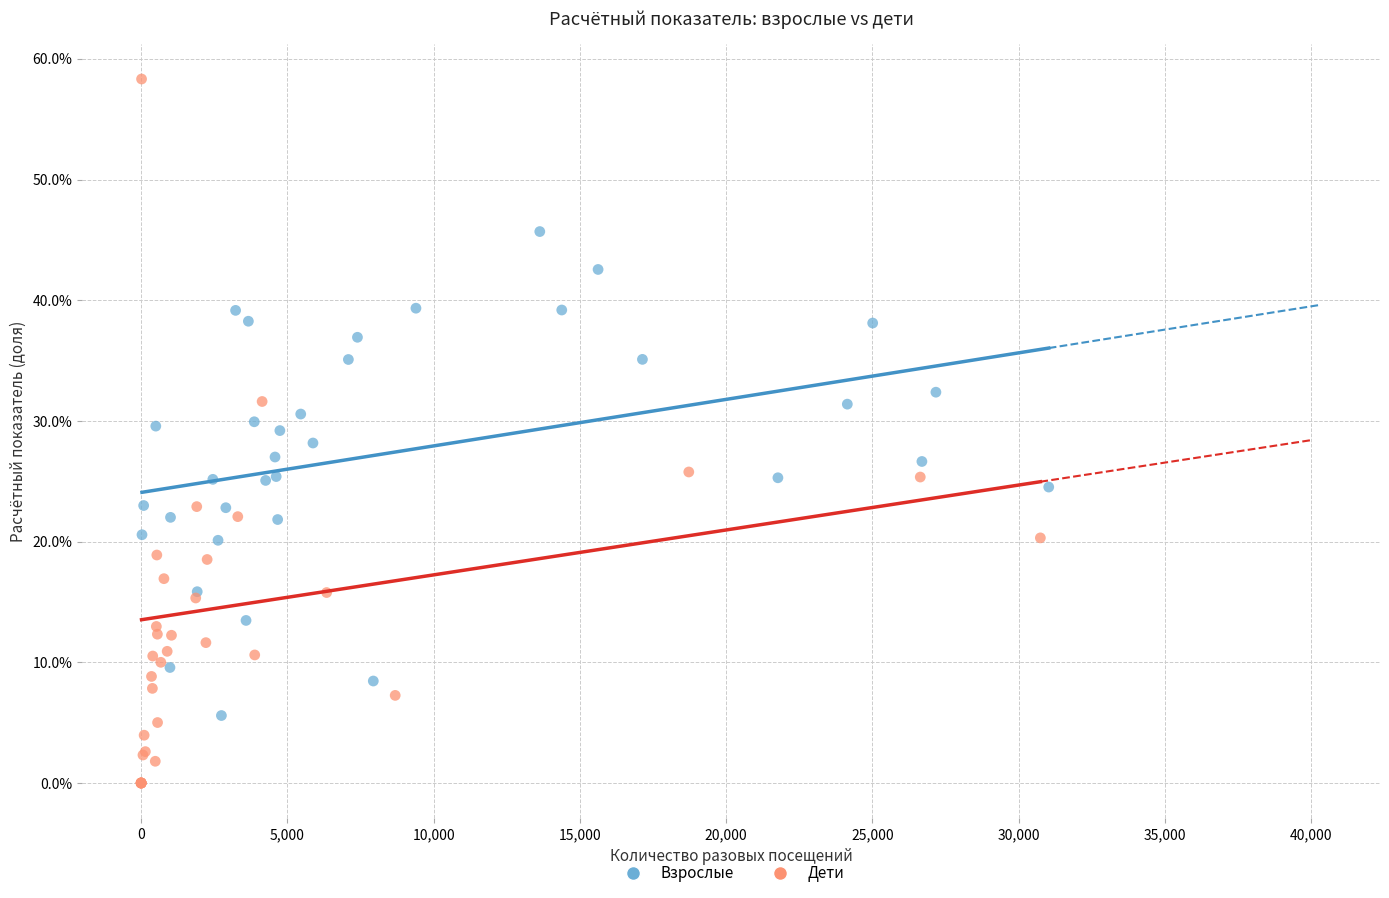

Which series contains the lowest Y value?

Дети